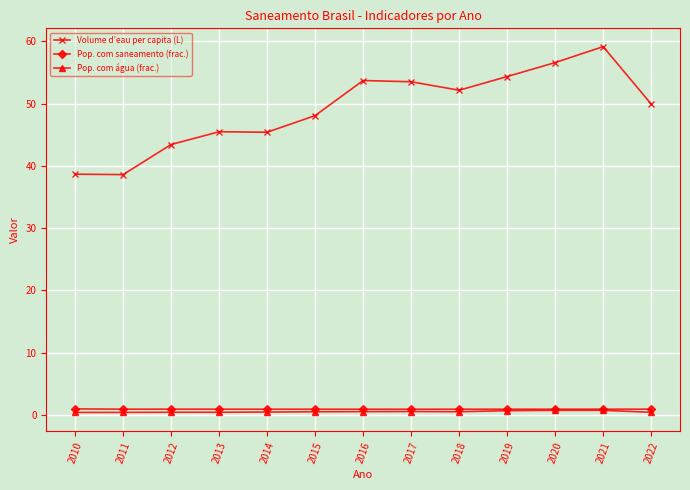

Which category has the highest value across all series?

2021